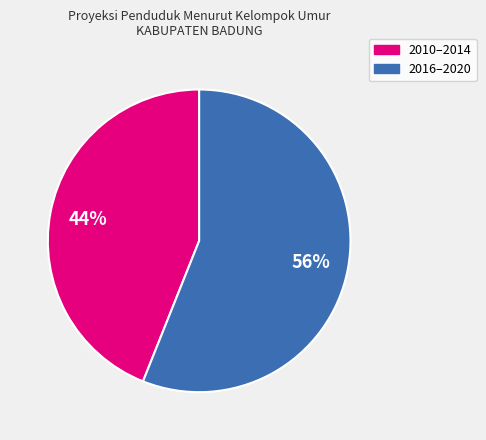

Is there a majority slice in this chart?

Yes